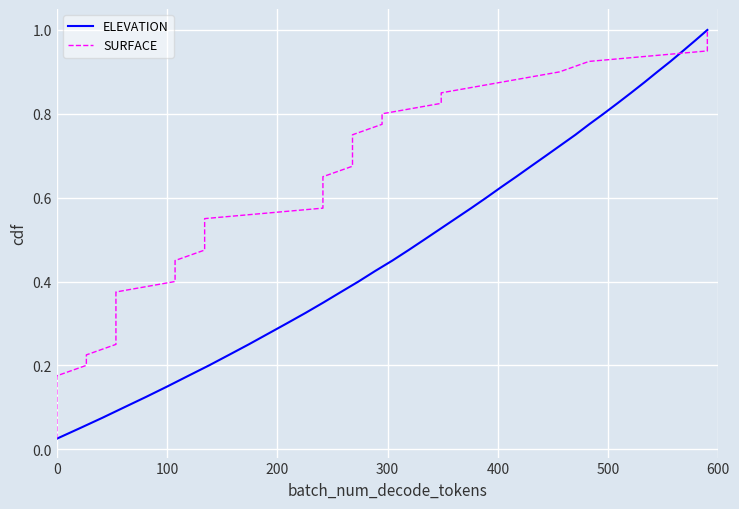

What position from the left is 400?

5